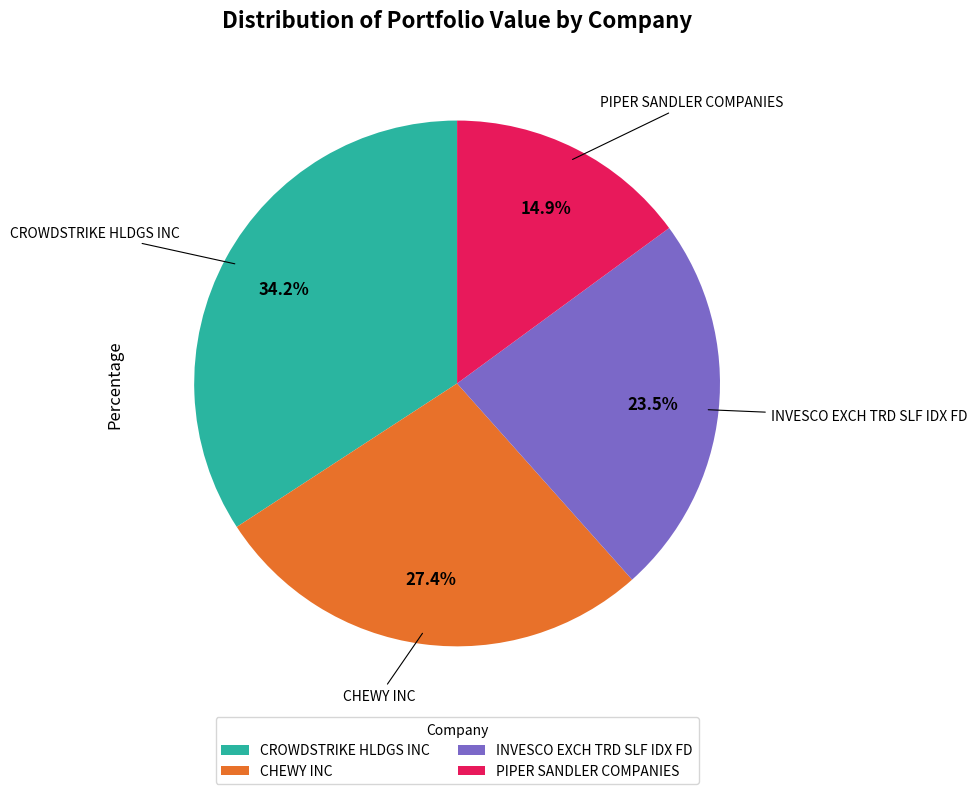

Which has a higher value, CROWDSTRIKE HLDGS INC or PIPER SANDLER COMPANIES?

CROWDSTRIKE HLDGS INC